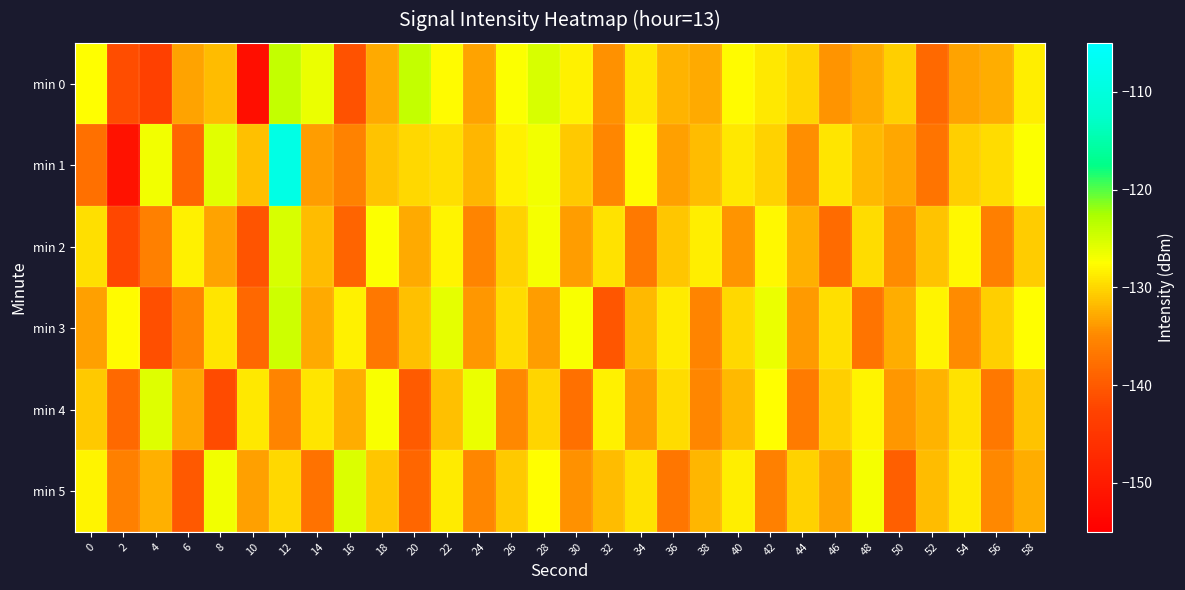

At which category does the chart reach its minimum across all series?

10